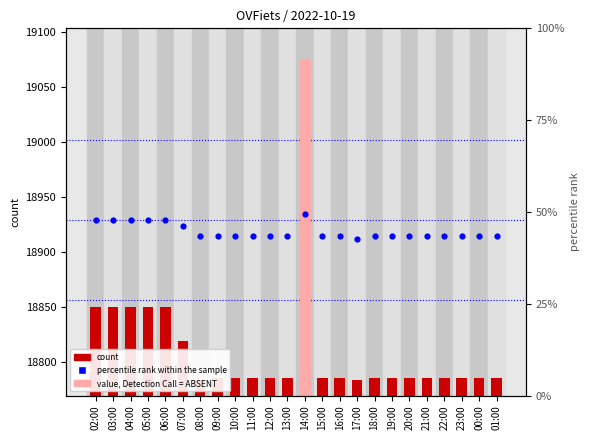

Which series contains the highest Y value?

count